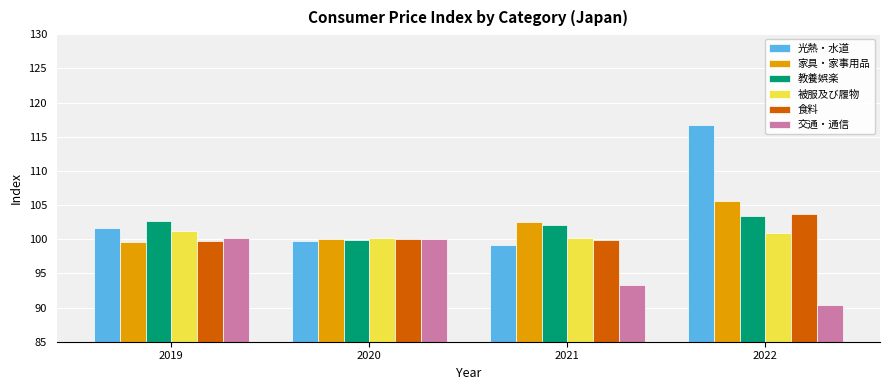

Which series has the largest total across all categories?

光熱・水道